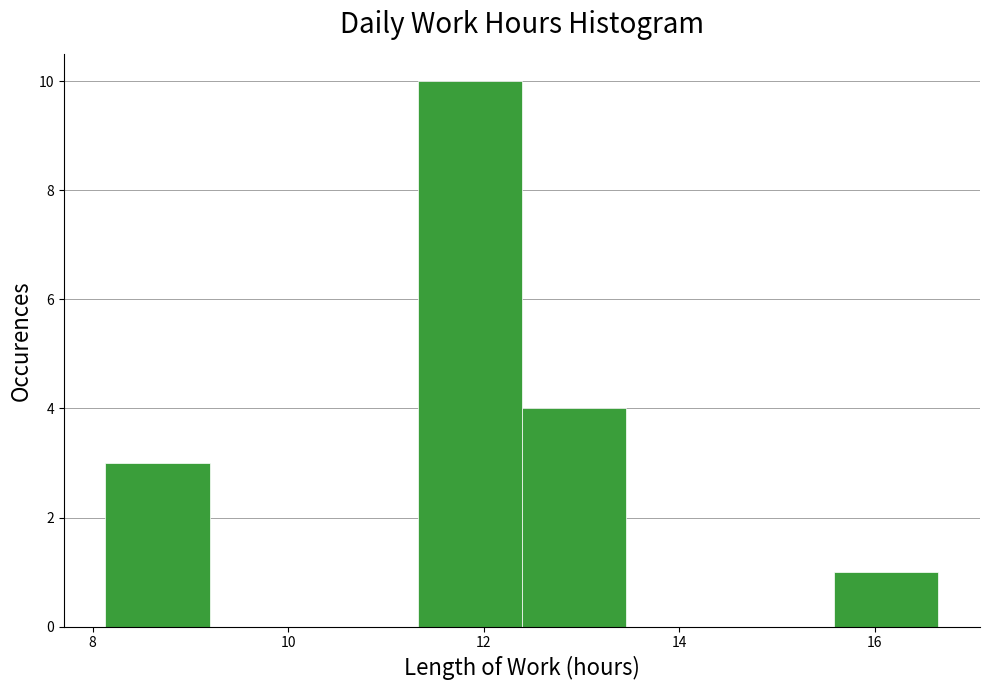

Reading left to right, transcribe this chart: for each bar, give the range it covers on the x-axis and its height. Neither the bar edges nor the heights are printed on the chart, so give them approximately, as read against the axes.

8.2 to 9.2: 3
9.2 to 10.2: 0
10.2 to 11.4: 0
11.4 to 12.4: 10
12.4 to 13.4: 4
13.4 to 14.6: 0
14.6 to 15.6: 0
15.6 to 16.6: 1